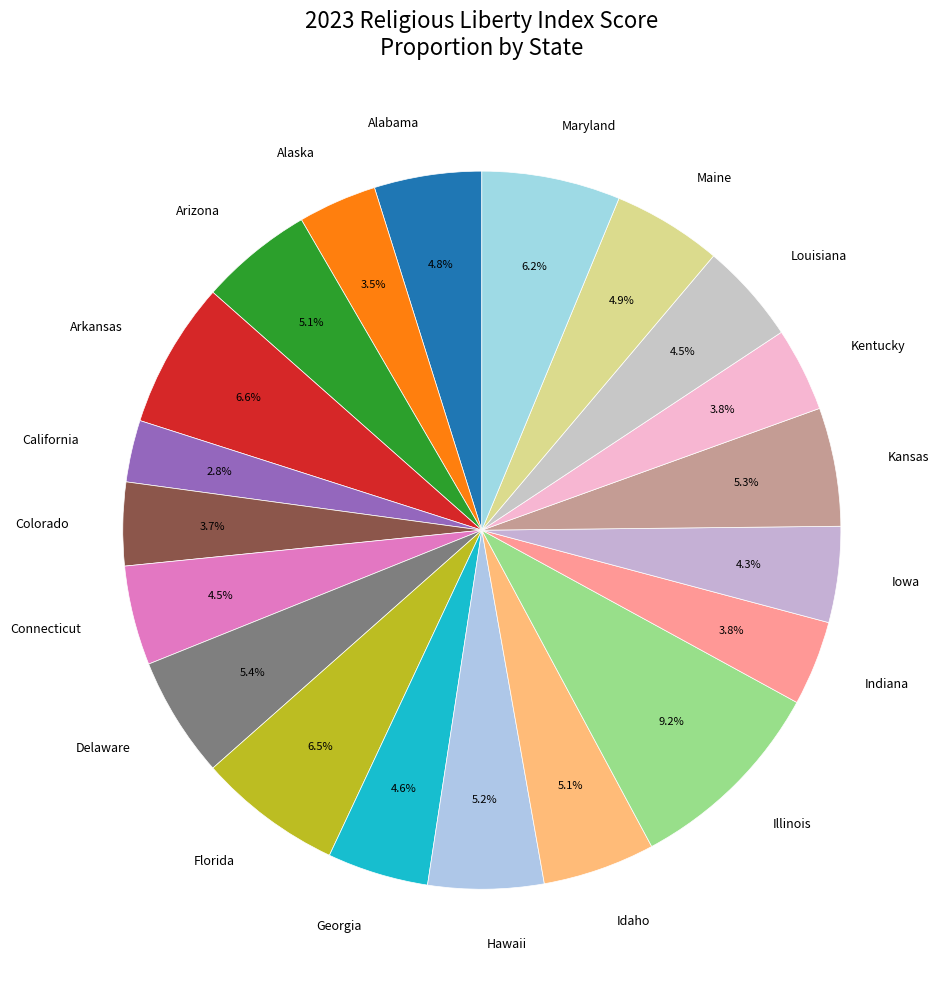

Which category has the biggest portion of the pie?

Illinois